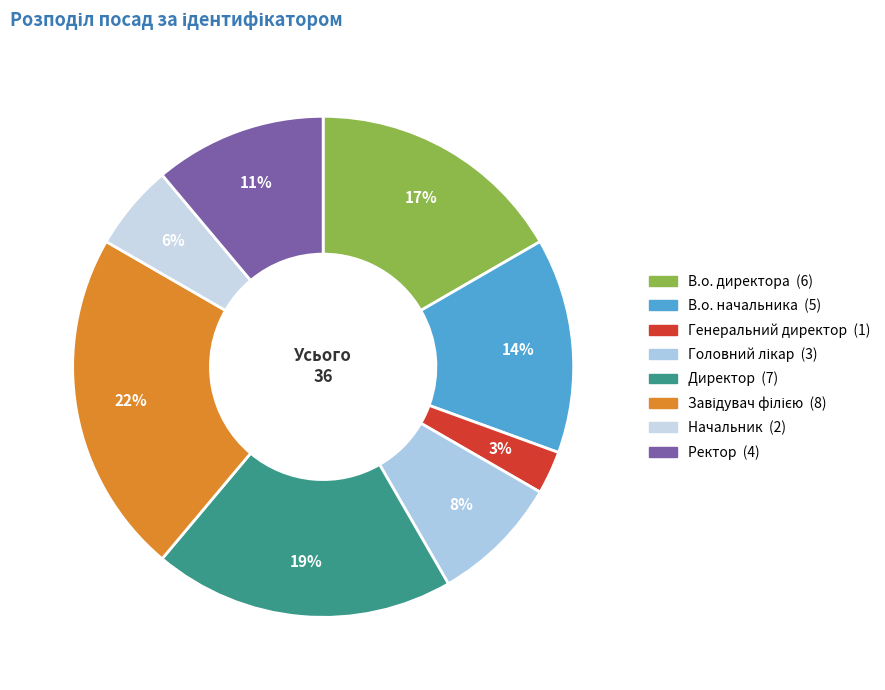

Is it true that Директор is 19% of the pie?

True